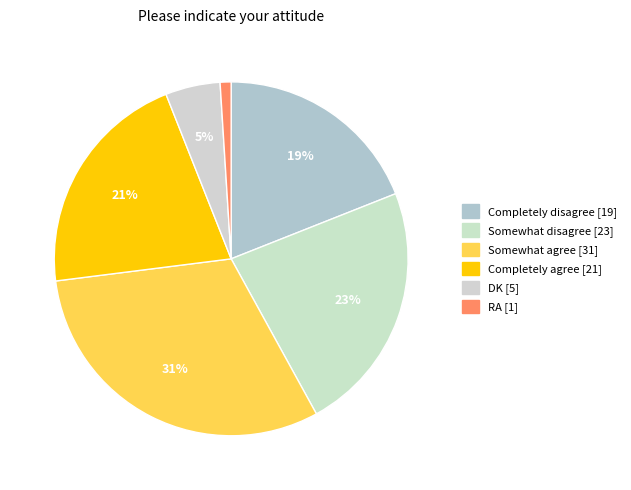

Rank the categories by value from lowest to highest.

RA, DK, Completely disagree, Completely agree, Somewhat disagree, Somewhat agree